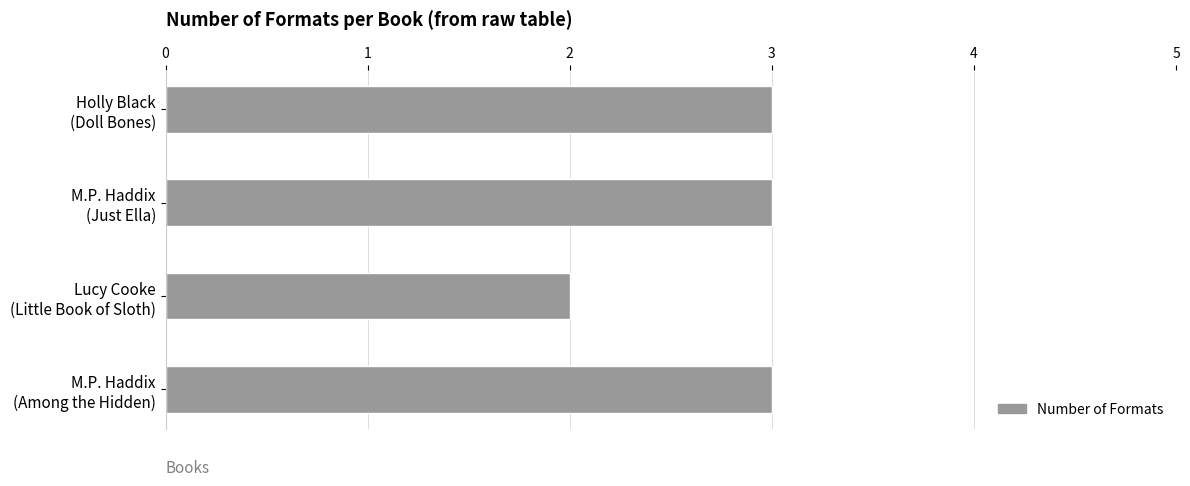

How many values are between 3 and 4?

3